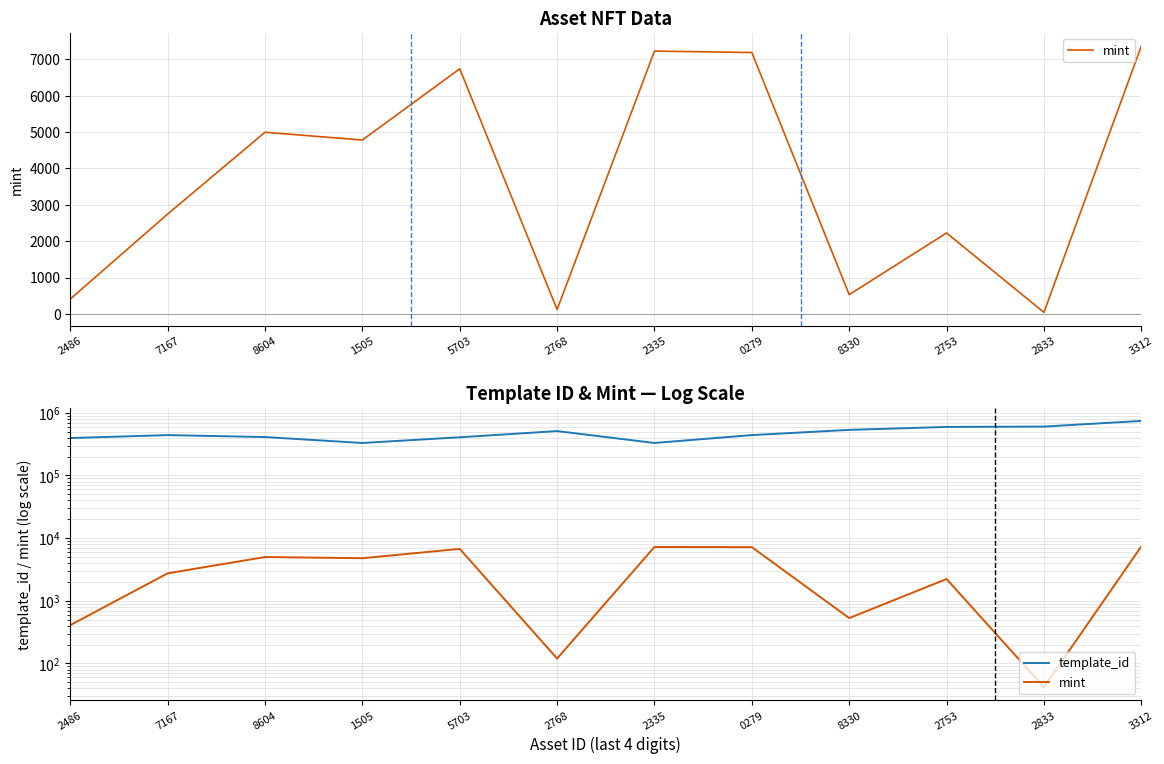

List the labels in order of template_id value, smallest first.

1505, 2335, 2486, 5703, 8604, 7167, 0279, 2768, 8330, 2753, 2833, 3312